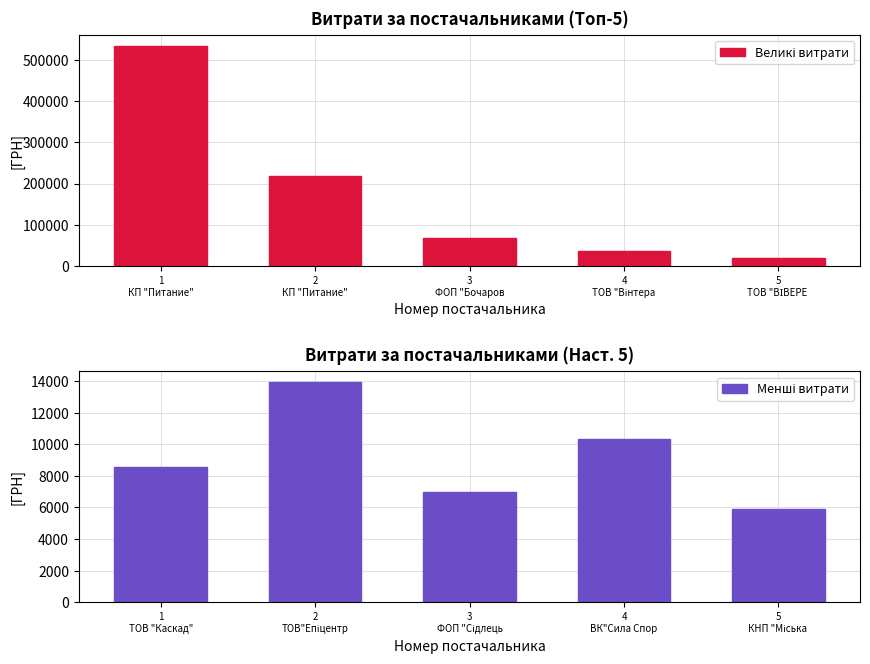

Is the value of Менші витрати at 3
ФОП "Бочаров greater than the value of Великі витрати at 2
КП "Питание"?

No